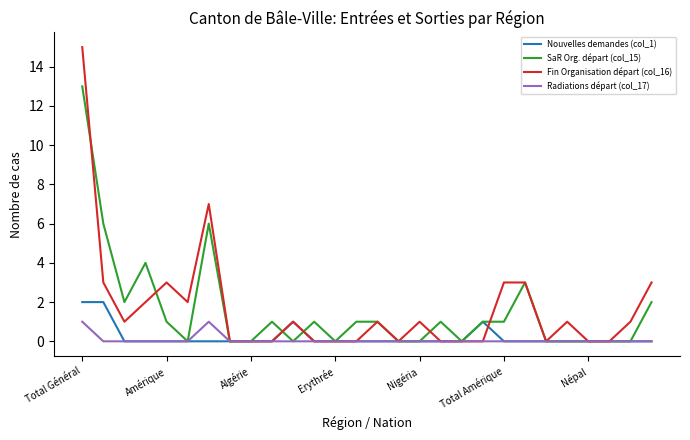

List the series in order of their peak value, highest first.

Fin Organisation départ (col_16), SaR Org. départ (col_15), Nouvelles demandes (col_1), Radiations départ (col_17)